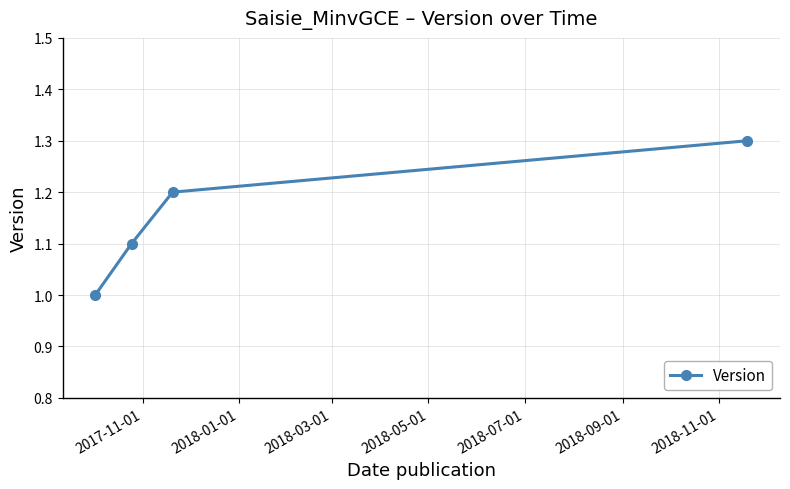

What is the difference between the maximum and minimum values?

0.3